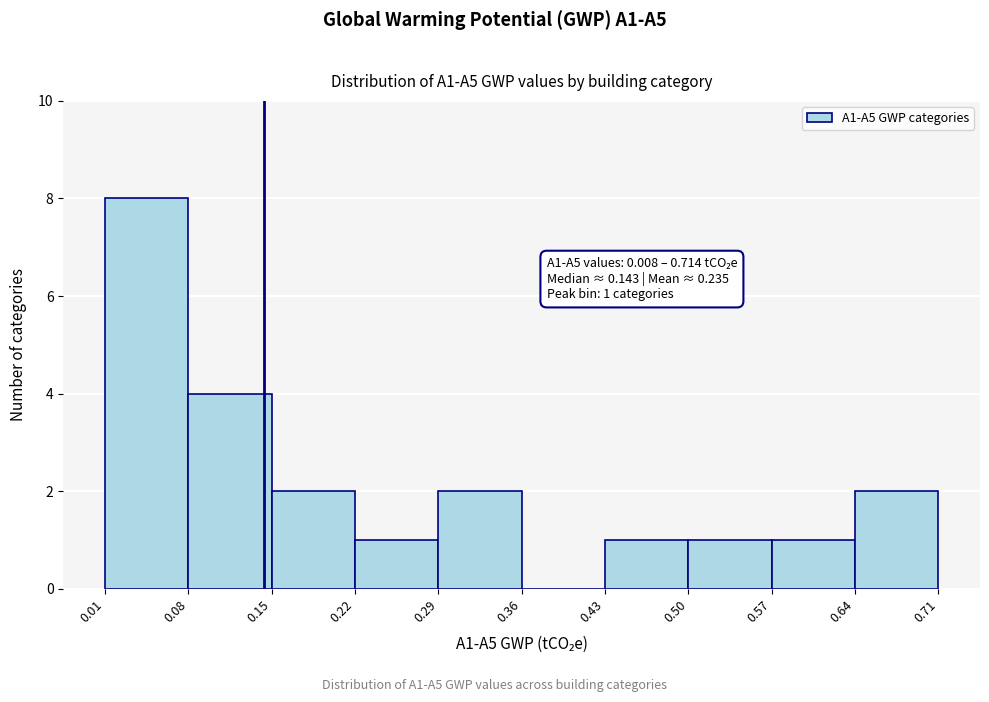

Which range on the x-axis has the tallest bar?

0.01 to 0.08